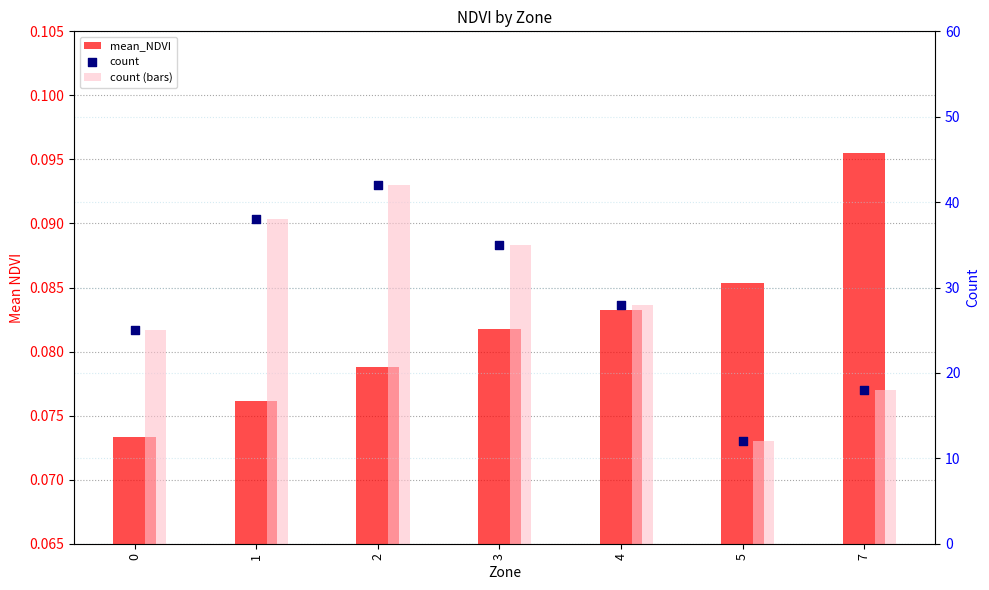

What are all the series names shown in the legend?

mean_NDVI, count (bars), count